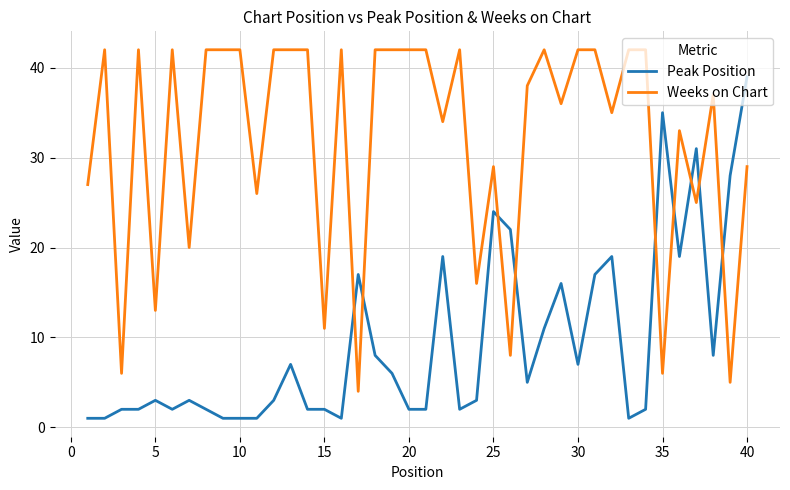

Which series has the largest total across all categories?

Weeks on Chart